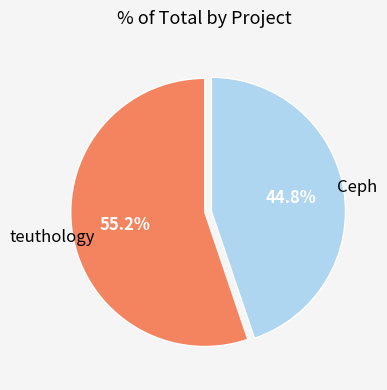

Is there any slice that represents more than half of the pie?

Yes